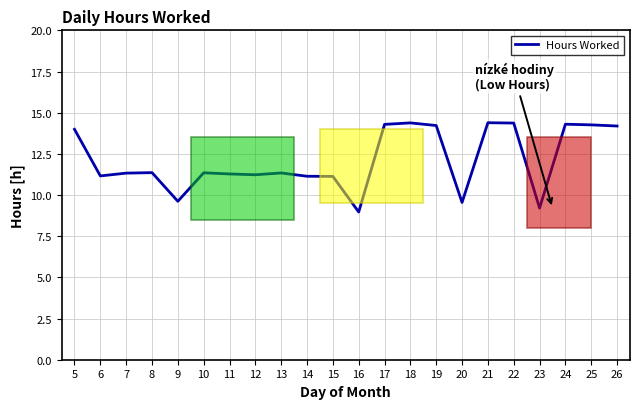

True or false: the data shows 14.3 at 24.

True